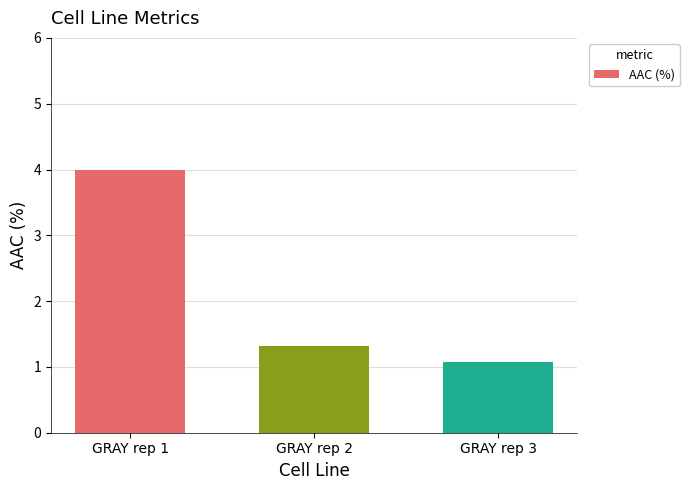

Is it true that the value at GRAY rep 3 is 1.8?

False